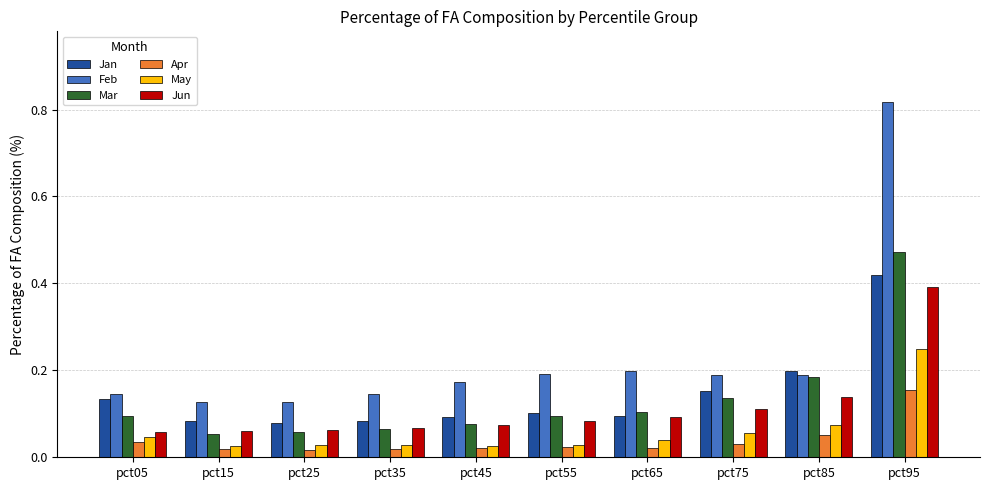

At which category is the sum across all series the highest?

pct95